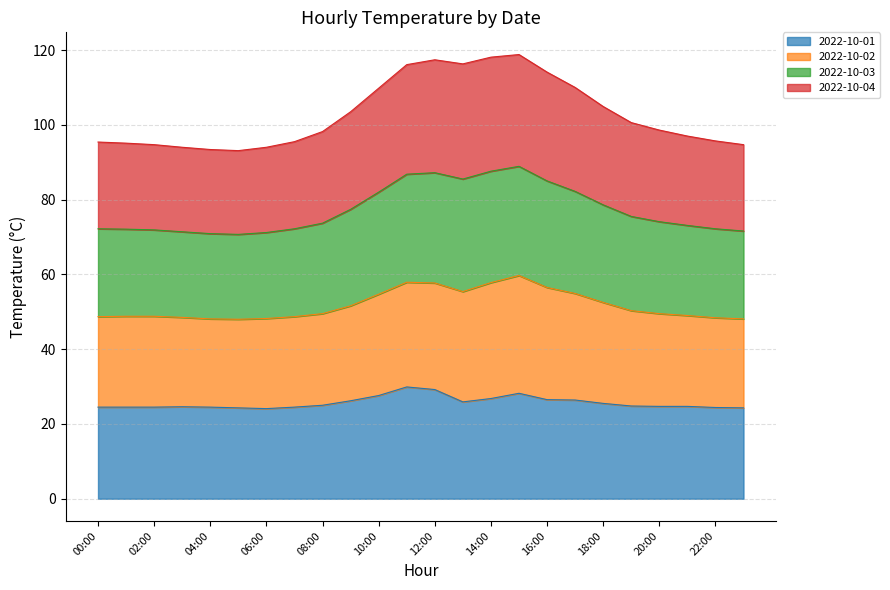

True or false: 2022-10-03 and 2022-10-04 cross at least once.

False